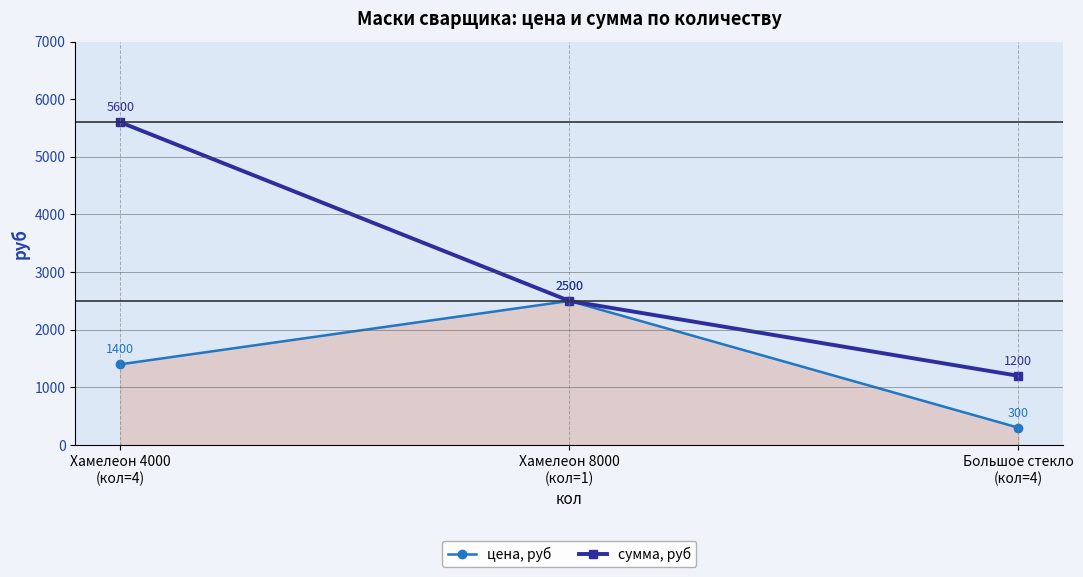

Which series has the largest total across all categories?

сумма, руб